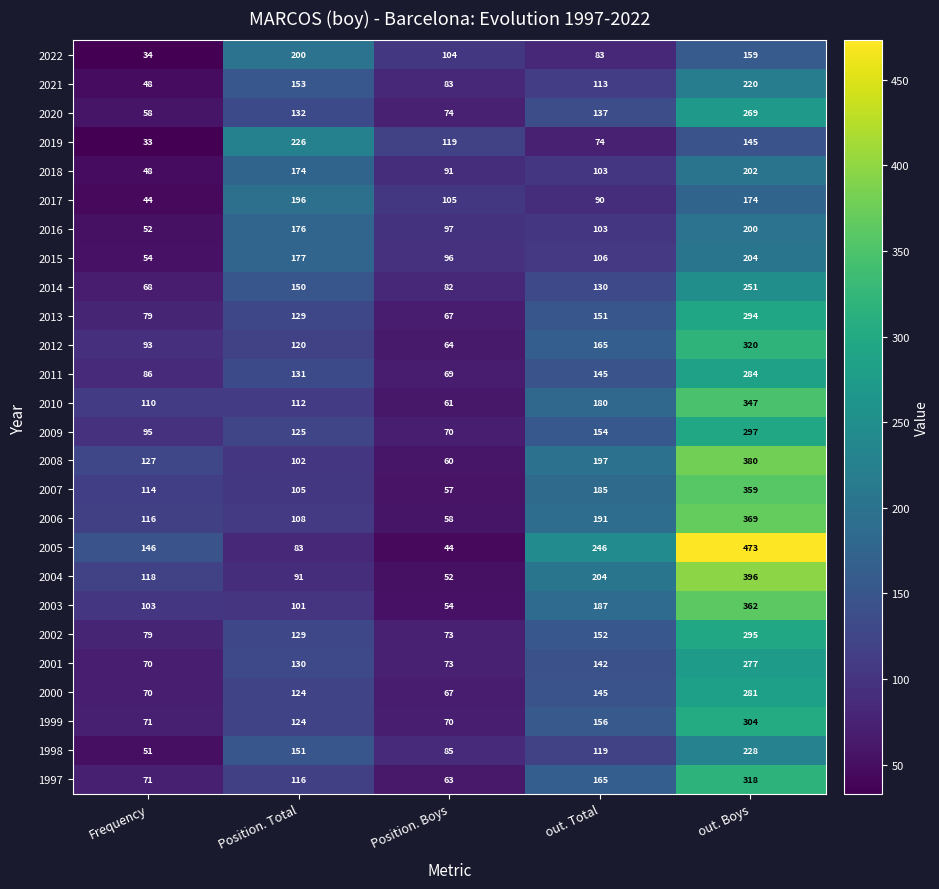

What value does the 2005 series have at out. Boys?

473